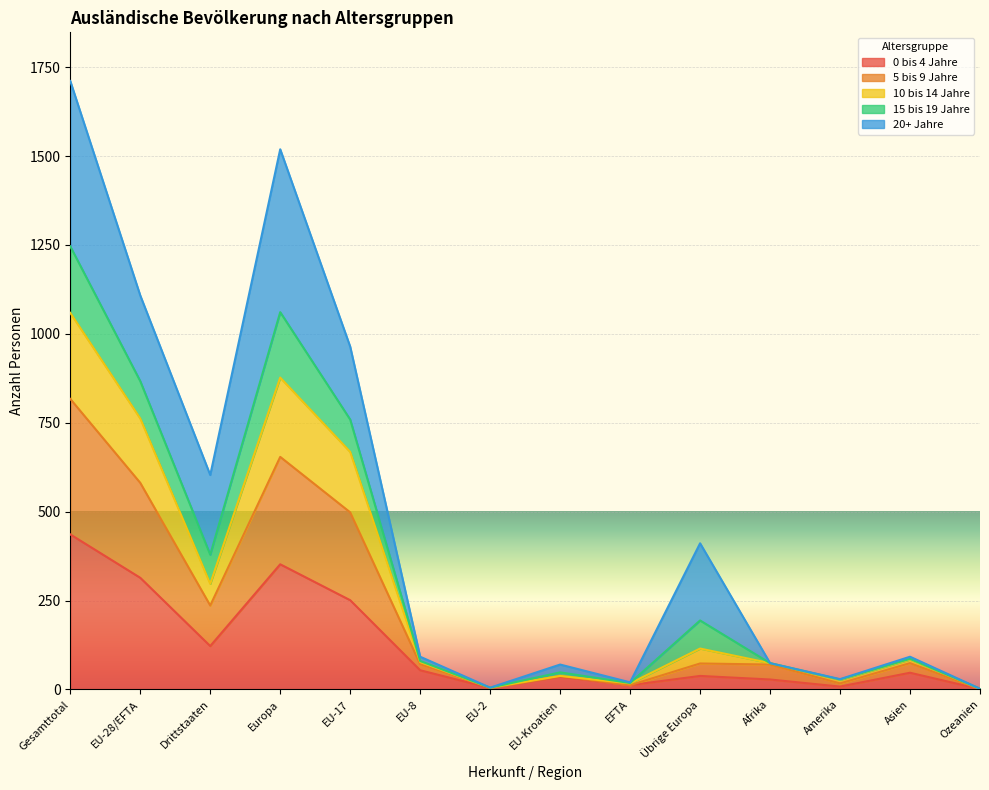

True or false: 0 bis 4 Jahre has more than 0 interior local peaks.

True